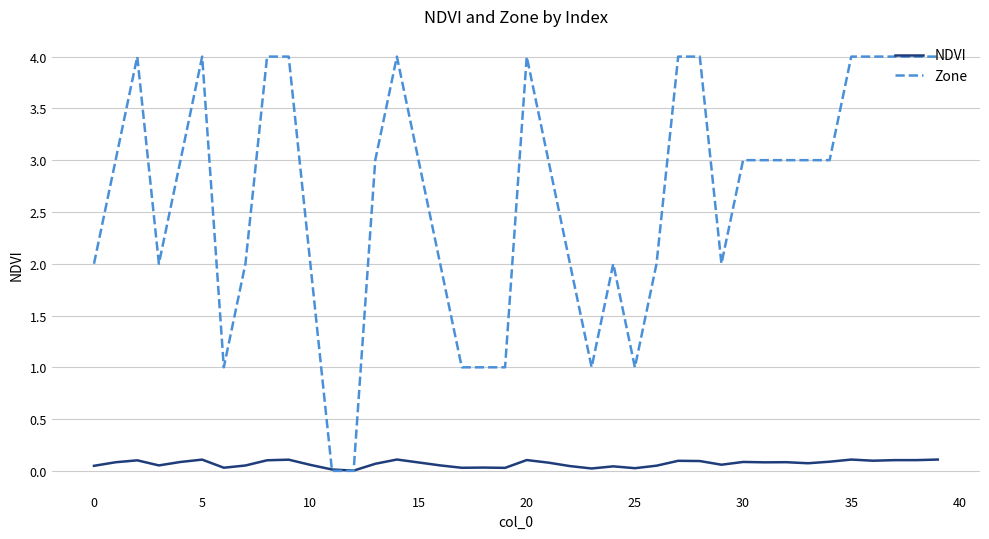

List the series in order of their overall mean, highest first.

Zone, NDVI